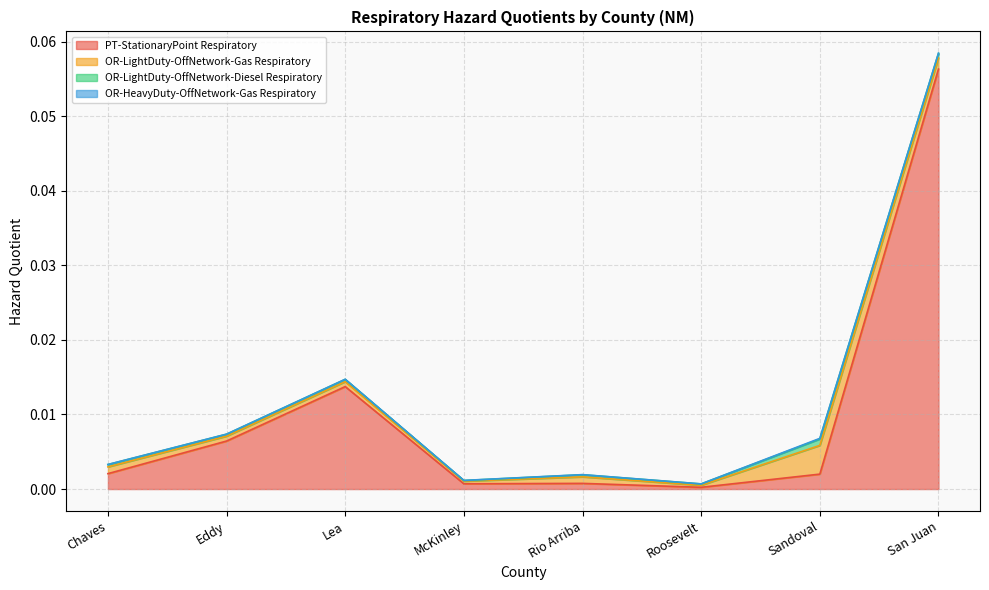

At which category is the sum across all series the highest?

San Juan